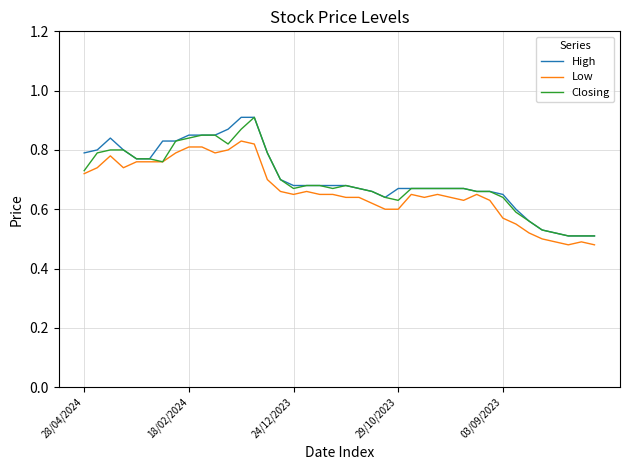

What is the minimum value shown in the chart?

0.5